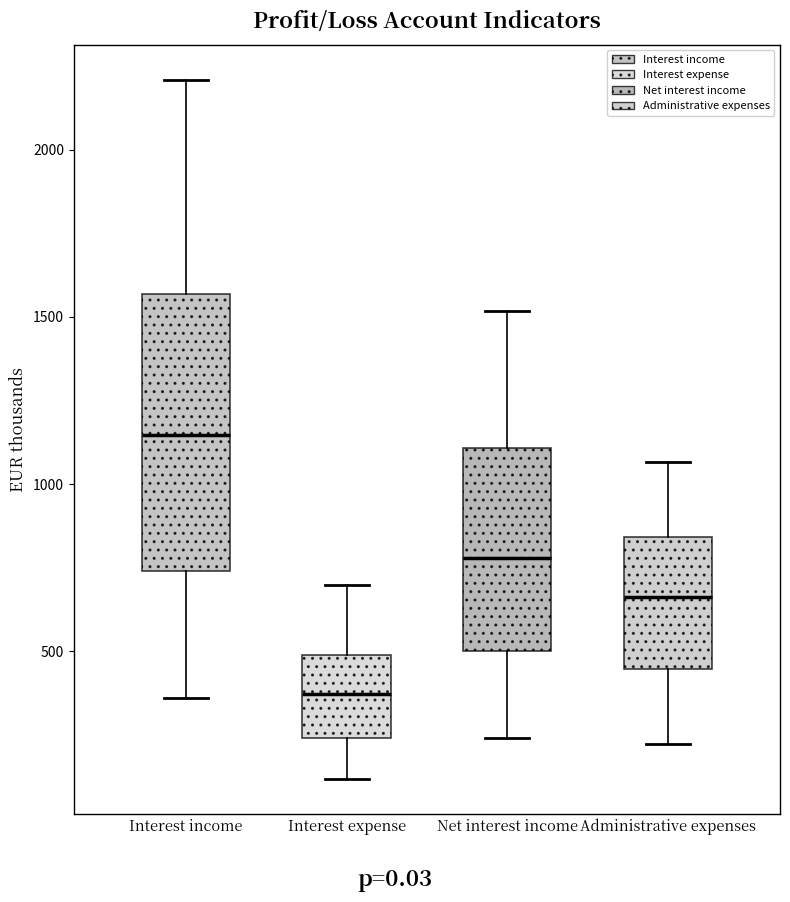

Reading left to right, read every box against the y-axis: the position of its median line, the range the box covers, and the ends of its whiskers. The values are not printed on the chart, so give them approximately, as read against the axis.

Interest income: median 1150, box 750 to 1550, whiskers 350 to 2200
Interest expense: median 350, box 250 to 500, whiskers 100 to 700
Net interest income: median 800, box 500 to 1100, whiskers 250 to 1500
Administrative expenses: median 650, box 450 to 850, whiskers 200 to 1050